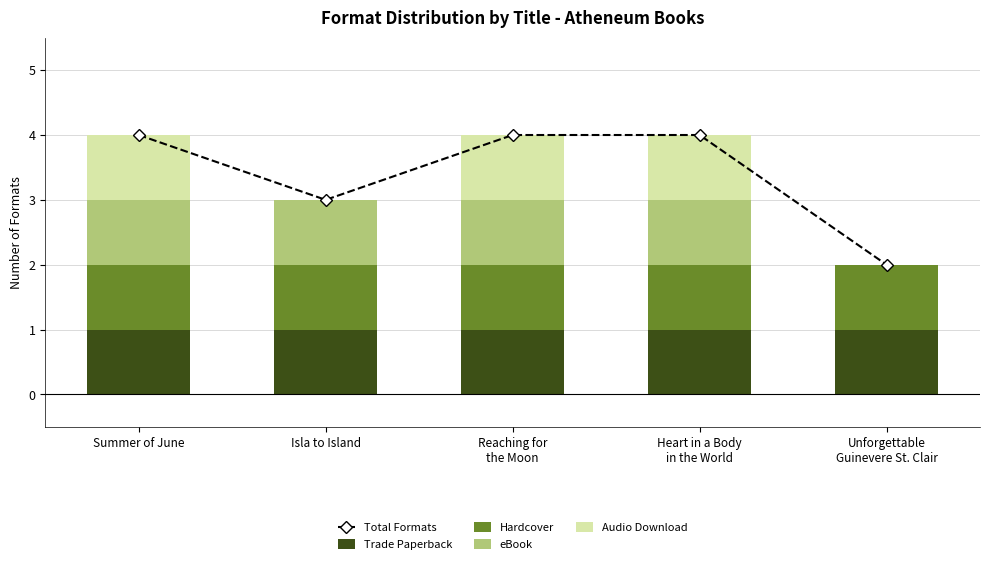

Reading left to right, extract all data points from this chart.

Total Formats: Summer of June=4	Isla to Island=3	Reaching for
the Moon=4	Heart in a Body
in the World=4	Unforgettable
Guinevere St. Clair=2
Trade Paperback: Summer of June=1	Isla to Island=1	Reaching for
the Moon=1	Heart in a Body
in the World=1	Unforgettable
Guinevere St. Clair=1
Hardcover: Summer of June=1	Isla to Island=1	Reaching for
the Moon=1	Heart in a Body
in the World=1	Unforgettable
Guinevere St. Clair=1
eBook: Summer of June=1	Isla to Island=1	Reaching for
the Moon=1	Heart in a Body
in the World=1	Unforgettable
Guinevere St. Clair=0
Audio Download: Summer of June=1	Isla to Island=0	Reaching for
the Moon=1	Heart in a Body
in the World=1	Unforgettable
Guinevere St. Clair=0